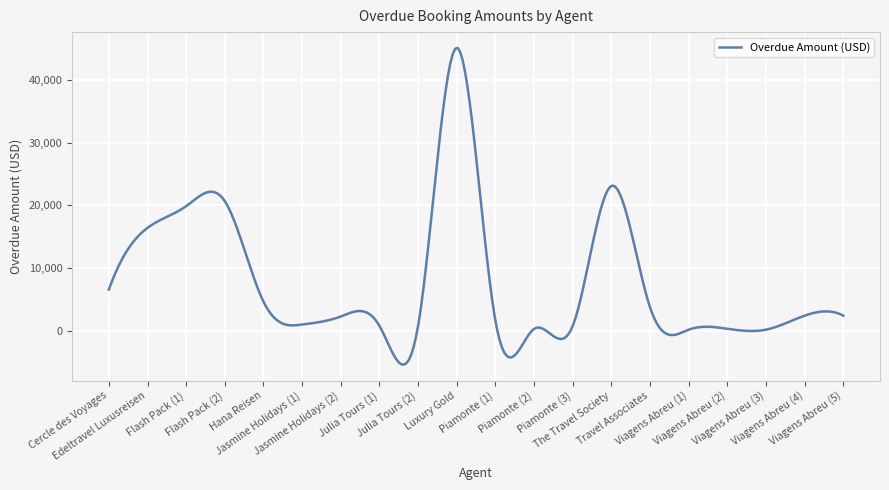

What is the difference between the maximum and minimum values?

50586.7